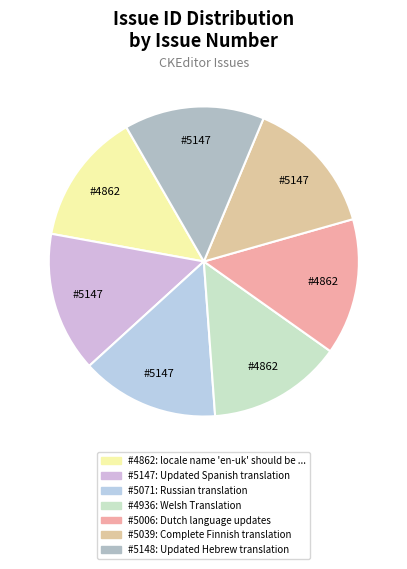

How many segments does this pie chart have?

7